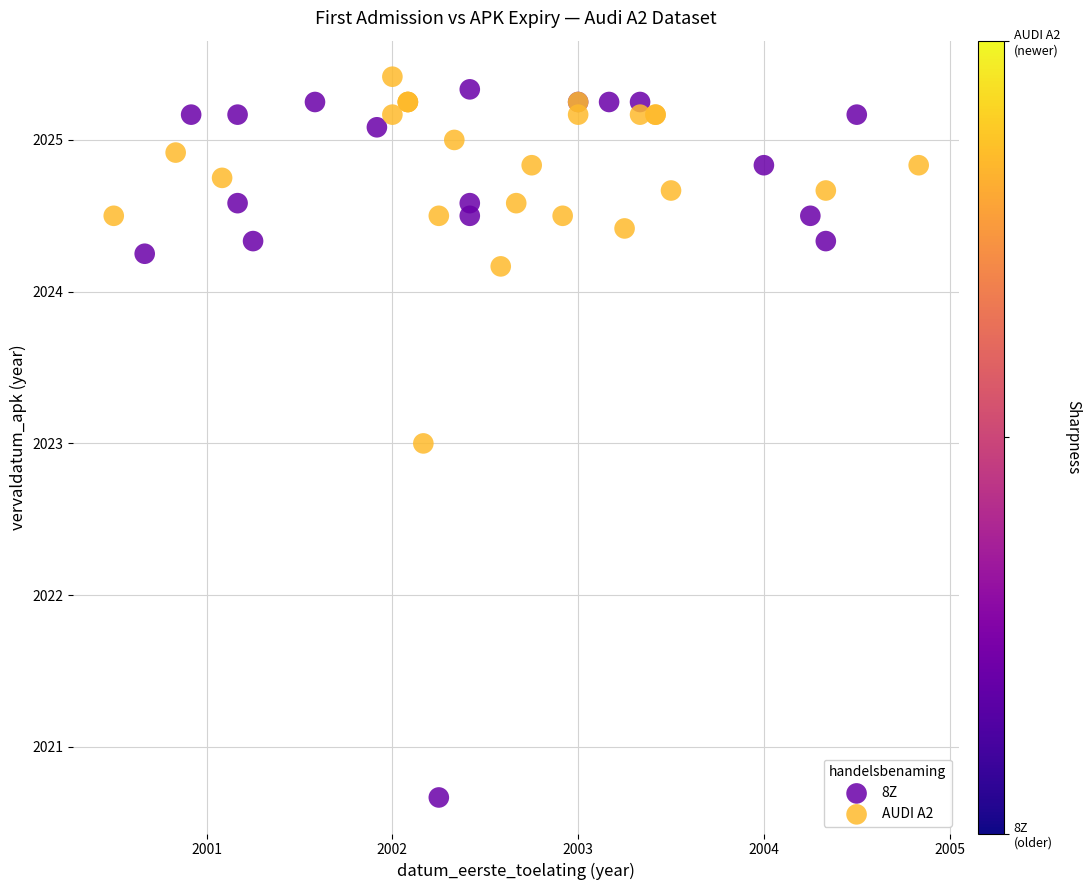

Which series reaches the minimum Y coordinate?

8Z